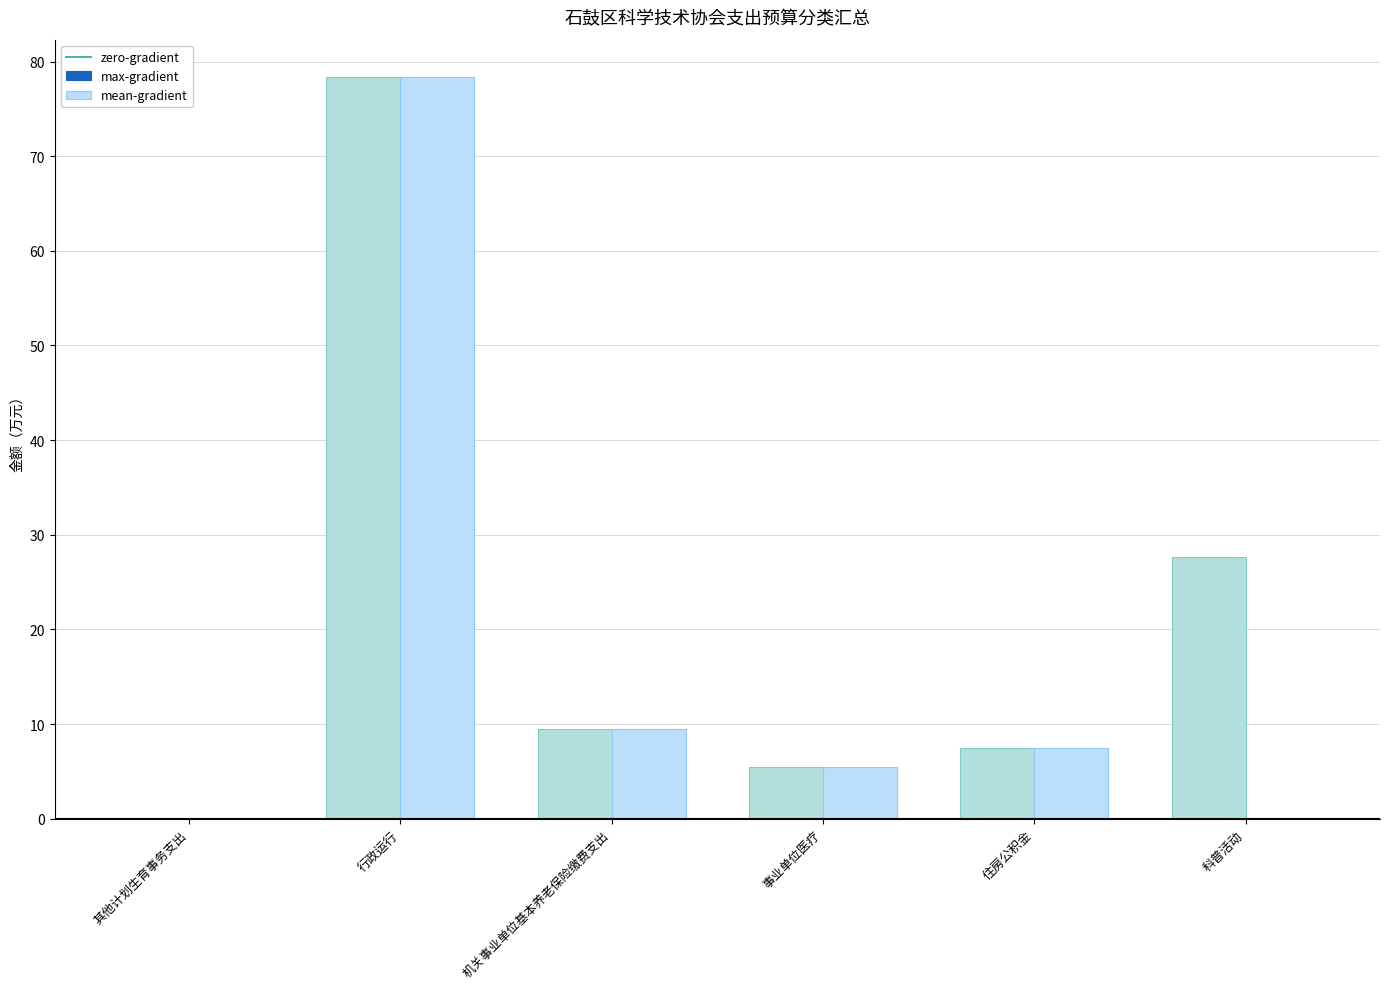

How many groups of bars are there?

6